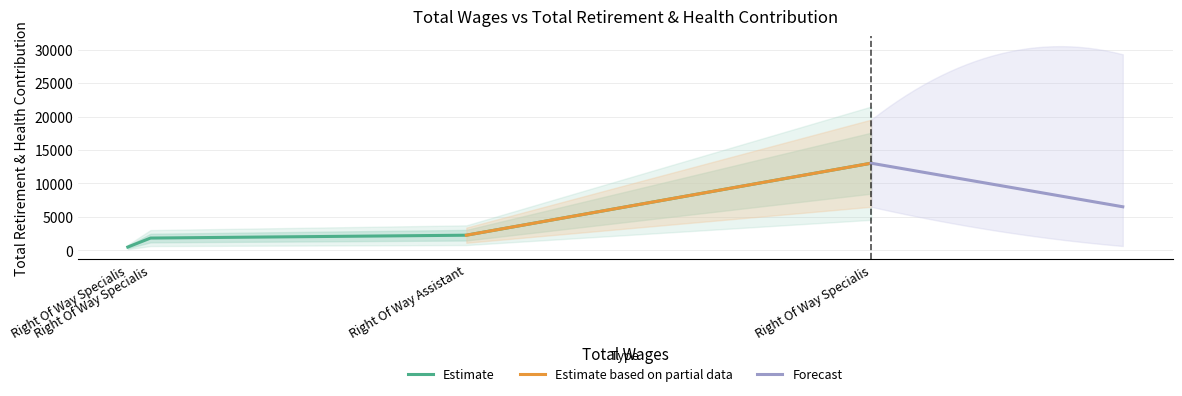

Read the value at Right Of Way Specialist.

492